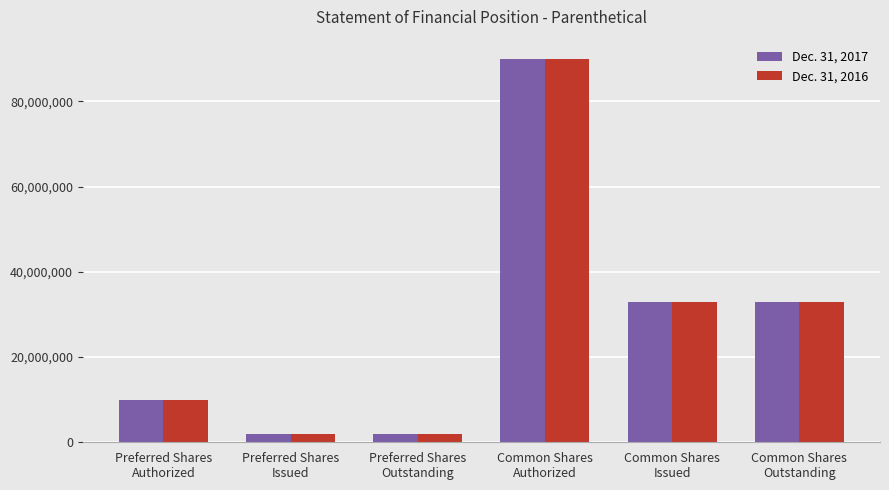

What is the sum of all Dec. 31, 2016 values?

170072800